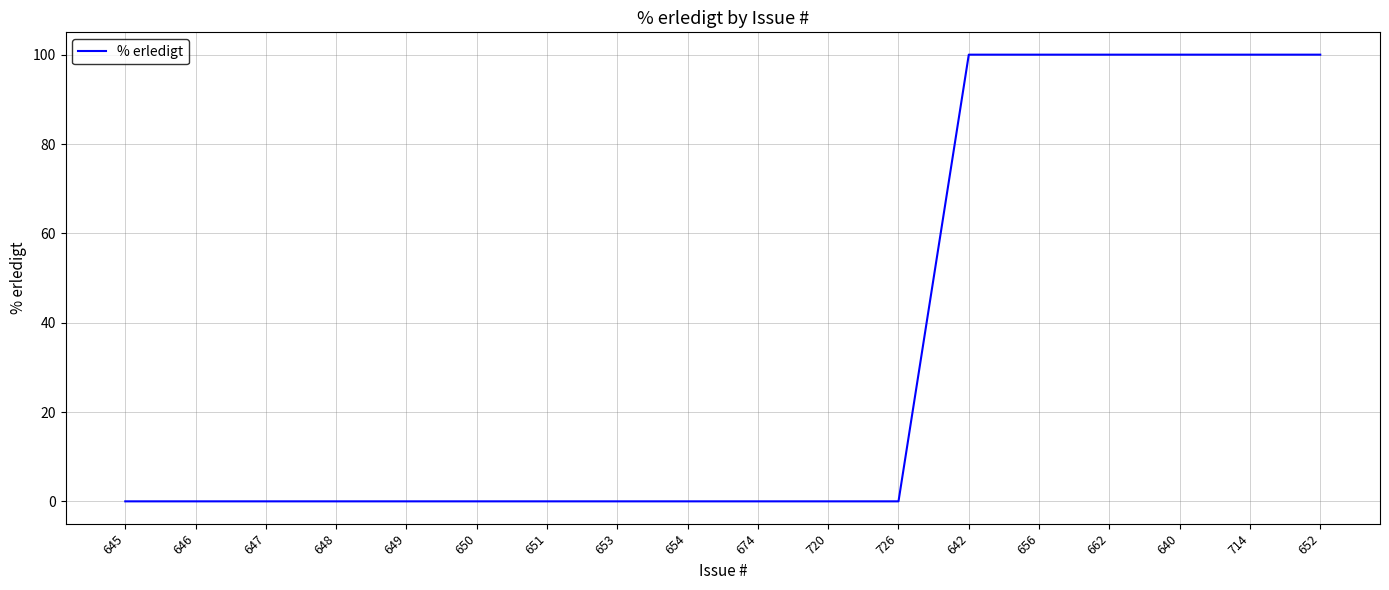

Reading left to right, what are all the values shown in this chart?

645=0	646=0	647=0	648=0	649=0	650=0	651=0	653=0	654=0	674=0	720=0	726=0	642=100	656=100	662=100	640=100	714=100	652=100